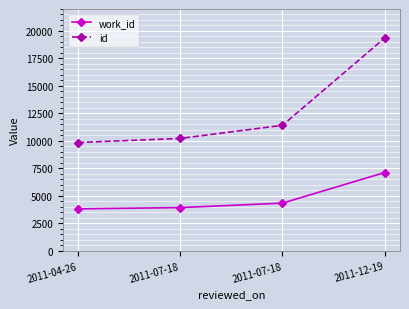

What is the average value of the work_id series?

4815